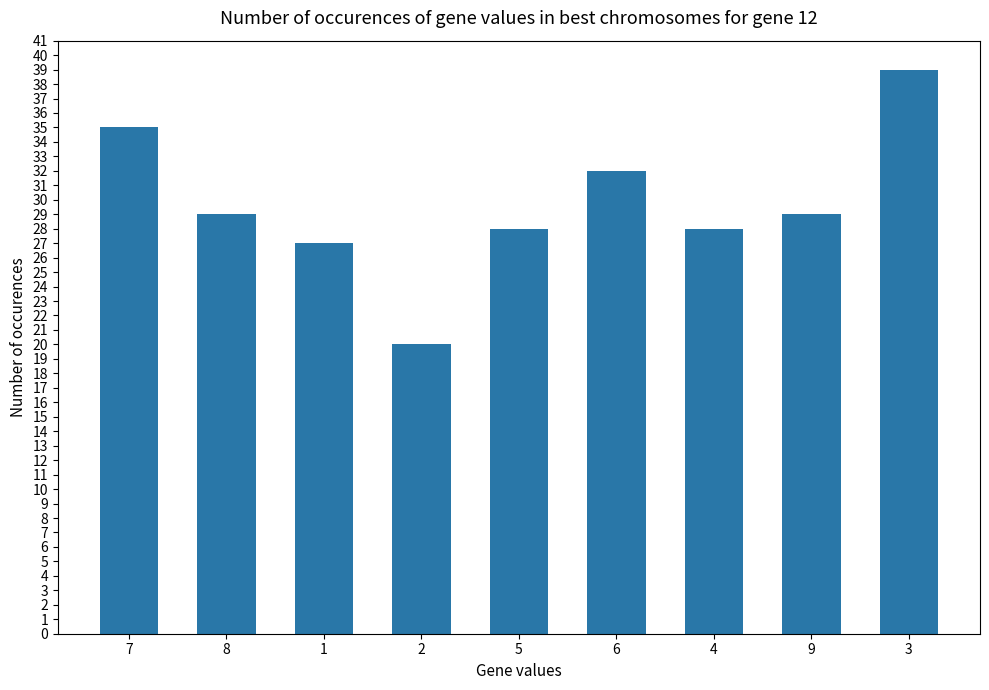

Which has a higher value, 6 or 1?

6